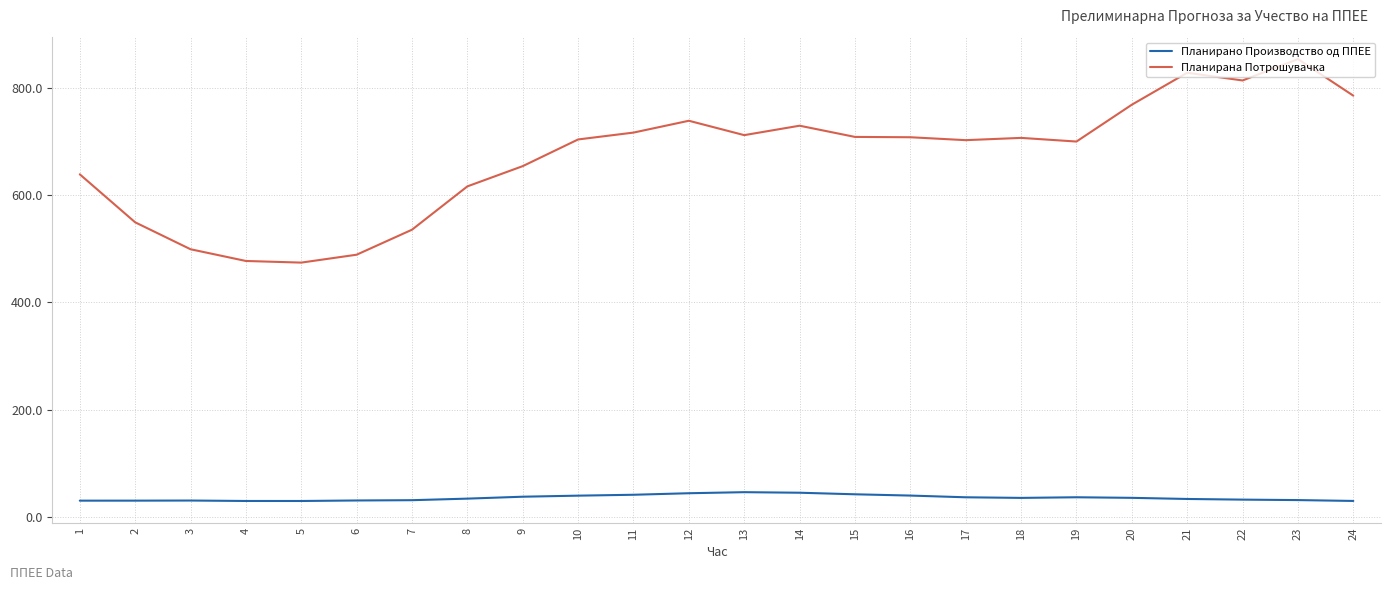

What is the smallest value displayed?

30.6